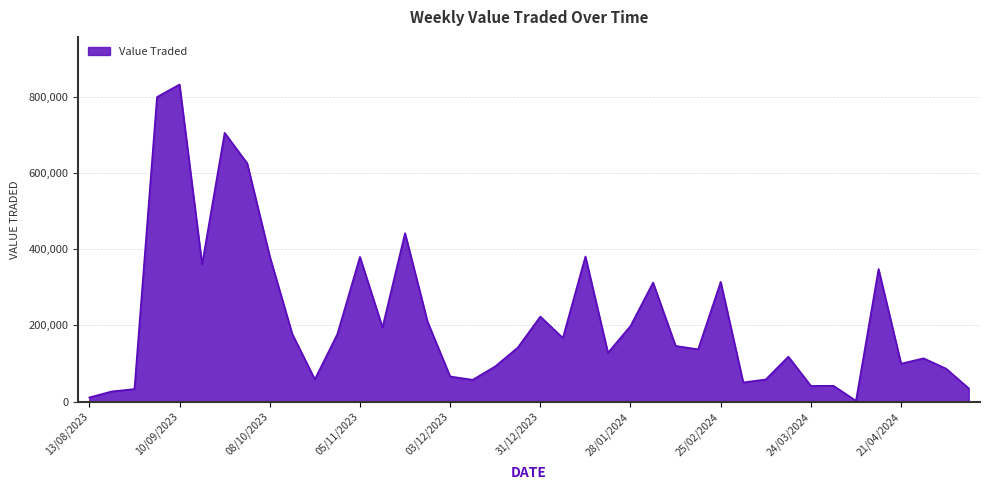

What is the minimum value shown in the chart?

2484